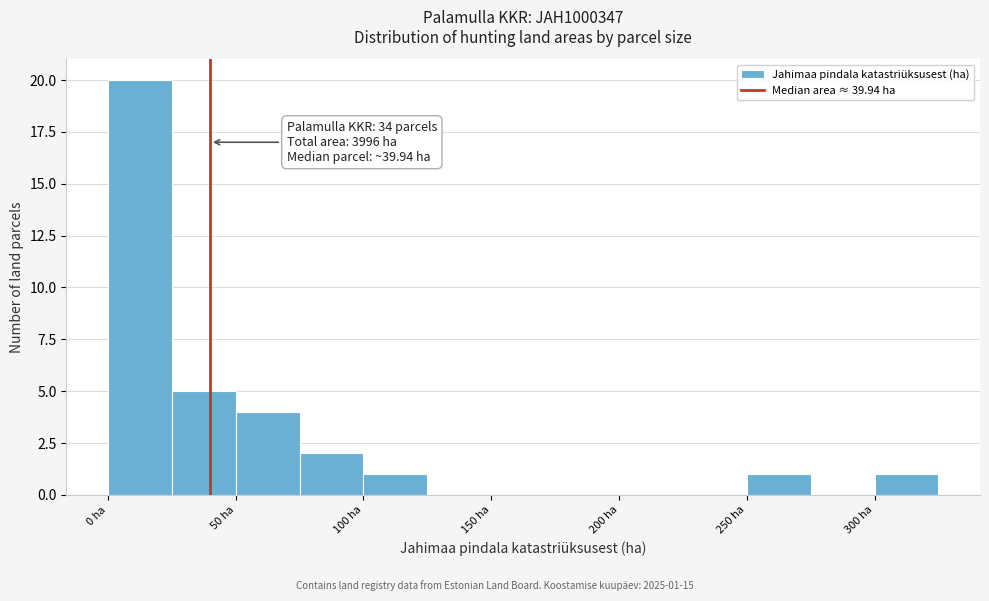

Over which range of the x-axis is the bar tallest?

0 to 25